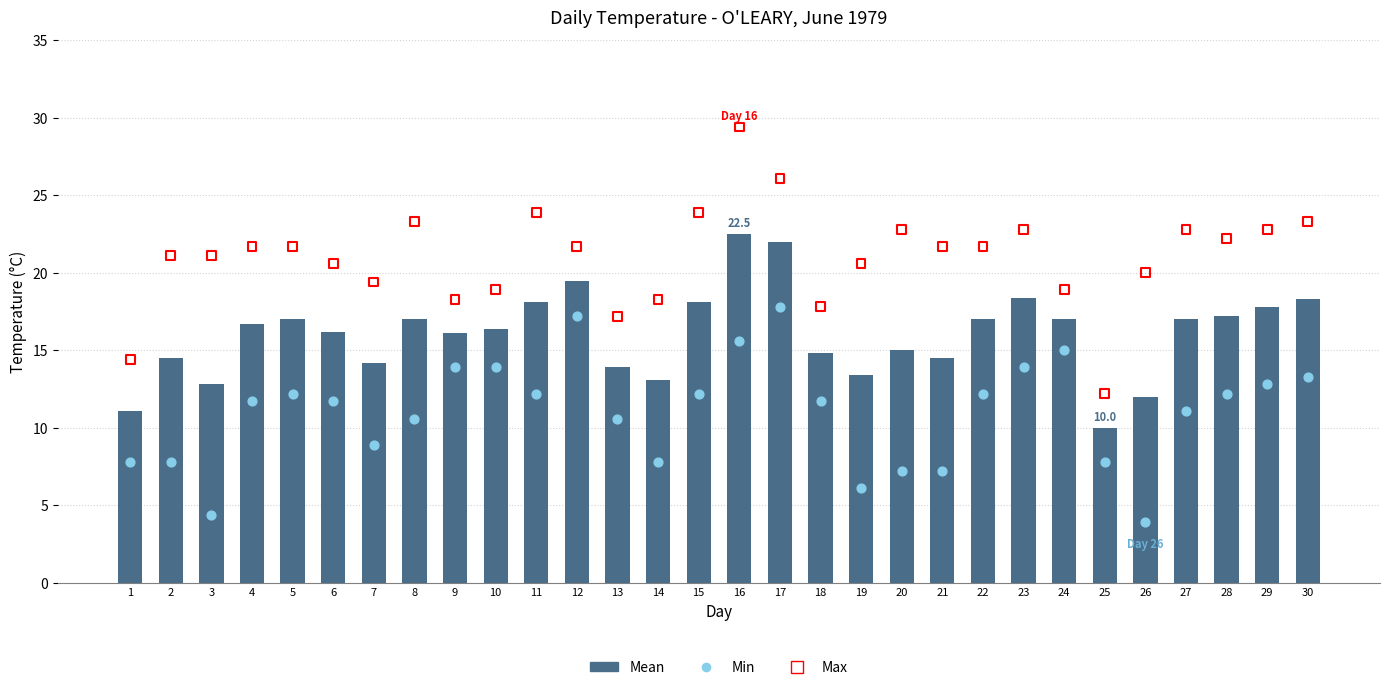

Which series reaches the maximum Y coordinate?

Max